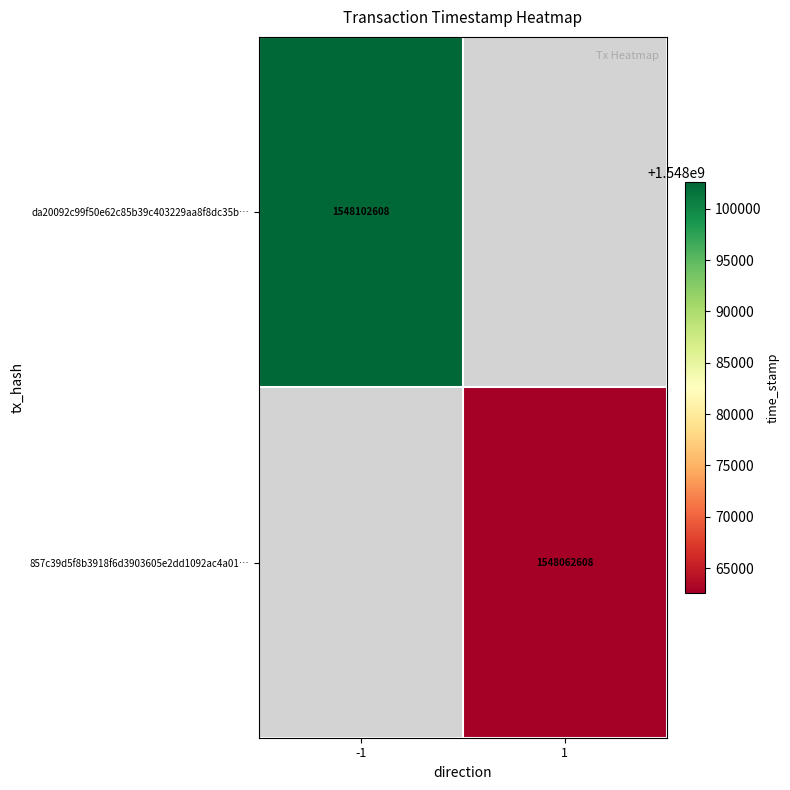

Is it true that 857c39d5f8b3918f6d3903605e2dd1092ac4a01… equals 1548062608 at 1?

True